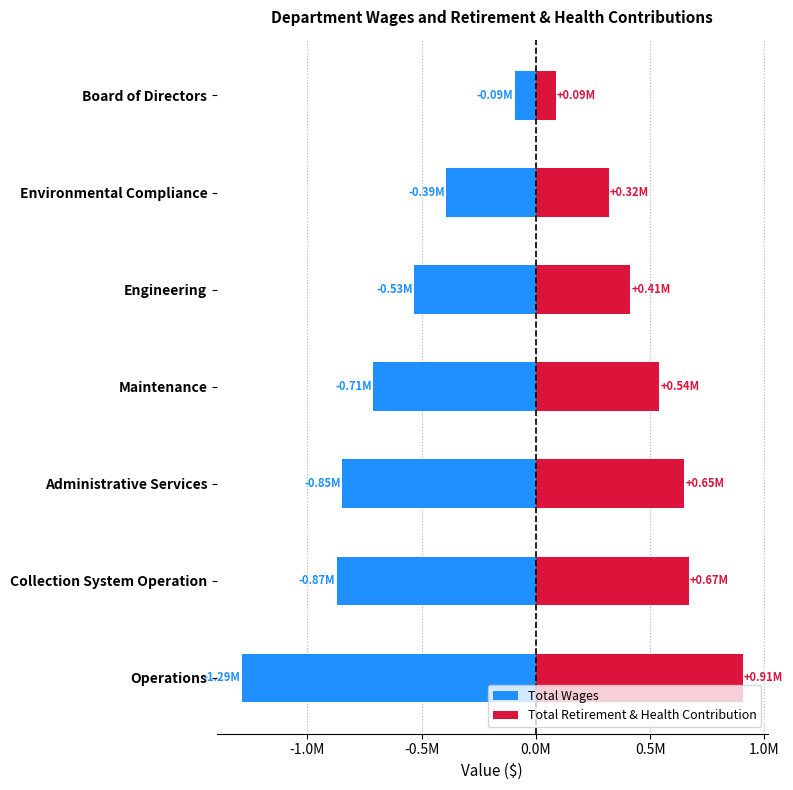

Does the chart contain any negative values?

Yes